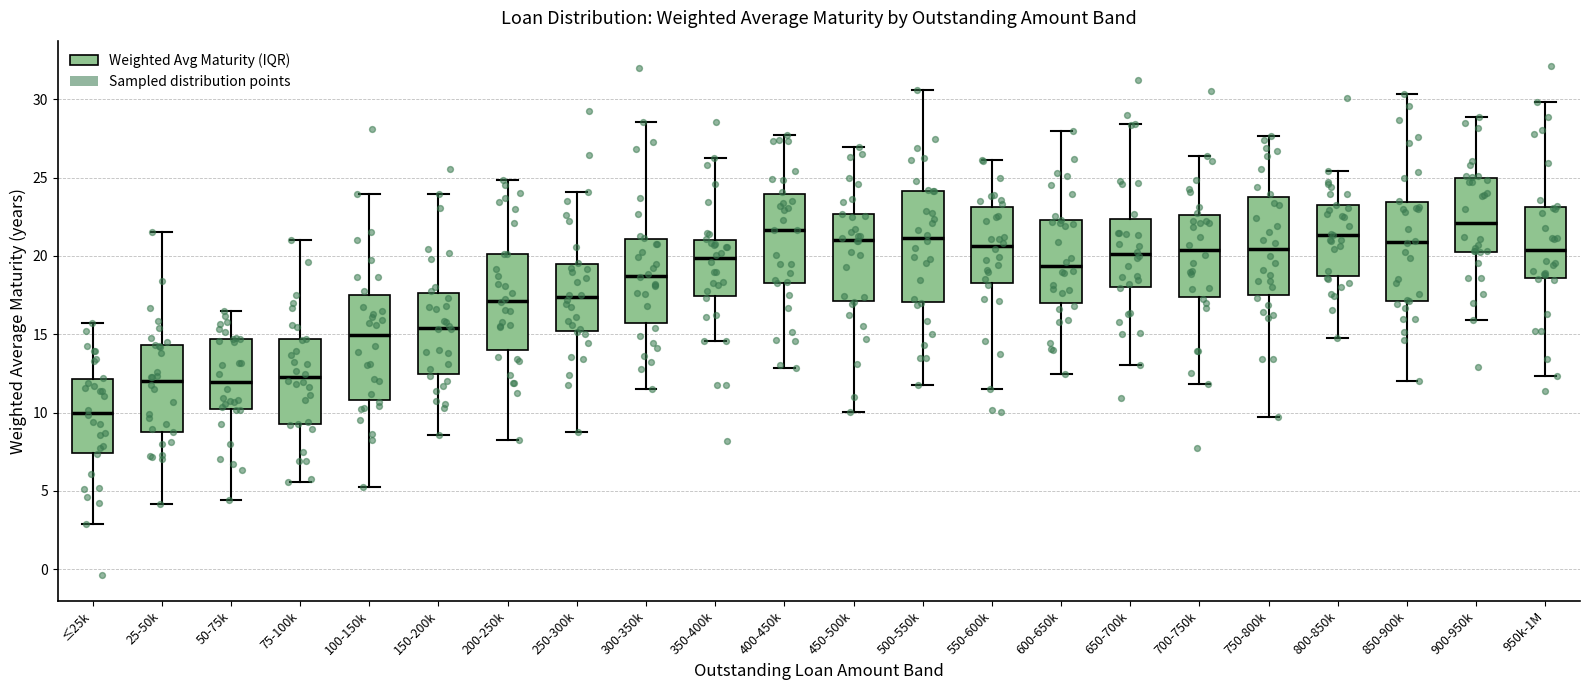

Reading left to right, read every box against the y-axis: the position of its median line, the range the box covers, and the ends of its whiskers. The values are not printed on the chart, so give them approximately, as read against the axis.

≤25k: median 10.0, box 7.5 to 12.0, whiskers 3.0 to 15.5
25-50k: median 12.0, box 9.0 to 14.5, whiskers 4.0 to 21.5
50-75k: median 12.0, box 10.0 to 14.5, whiskers 4.5 to 16.5
75-100k: median 12.0, box 9.5 to 14.5, whiskers 5.5 to 21.0
100-150k: median 15.0, box 11.0 to 17.5, whiskers 5.0 to 24.0
150-200k: median 15.5, box 12.5 to 17.5, whiskers 8.5 to 24.0
200-250k: median 17.0, box 14.0 to 20.0, whiskers 8.0 to 25.0
250-300k: median 17.5, box 15.0 to 19.5, whiskers 9.0 to 24.0
300-350k: median 18.5, box 15.5 to 21.0, whiskers 11.5 to 28.5
350-400k: median 20.0, box 17.5 to 21.0, whiskers 14.5 to 26.5
400-450k: median 21.5, box 18.5 to 24.0, whiskers 13.0 to 27.5
450-500k: median 21.0, box 17.0 to 22.5, whiskers 10.0 to 27.0
500-550k: median 21.0, box 17.0 to 24.0, whiskers 12.0 to 30.5
550-600k: median 20.5, box 18.5 to 23.0, whiskers 11.5 to 26.0
600-650k: median 19.5, box 17.0 to 22.5, whiskers 12.5 to 28.0
650-700k: median 20.0, box 18.0 to 22.5, whiskers 13.0 to 28.5
700-750k: median 20.5, box 17.5 to 22.5, whiskers 12.0 to 26.5
750-800k: median 20.5, box 17.5 to 24.0, whiskers 9.5 to 27.5
800-850k: median 21.5, box 18.5 to 23.0, whiskers 15.0 to 25.5
850-900k: median 21.0, box 17.0 to 23.5, whiskers 12.0 to 30.5
900-950k: median 22.0, box 20.5 to 25.0, whiskers 16.0 to 29.0
950k-1M: median 20.5, box 18.5 to 23.0, whiskers 12.5 to 30.0